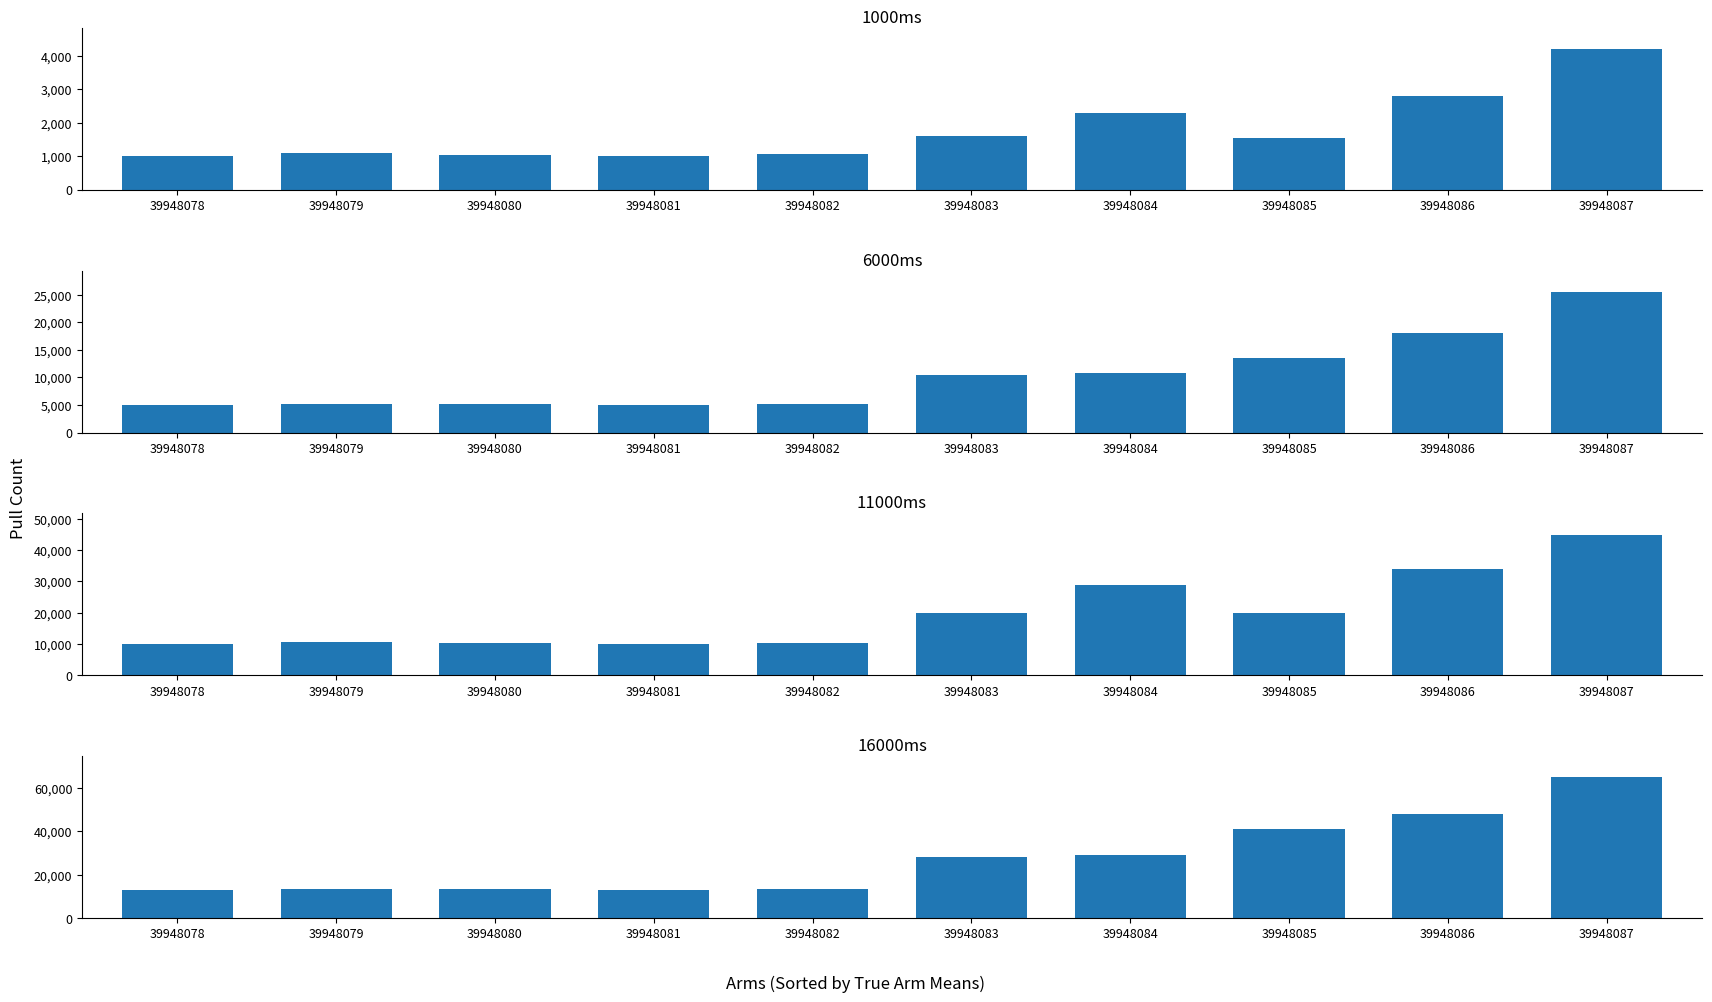

At which category is the sum across all series the highest?

39948087